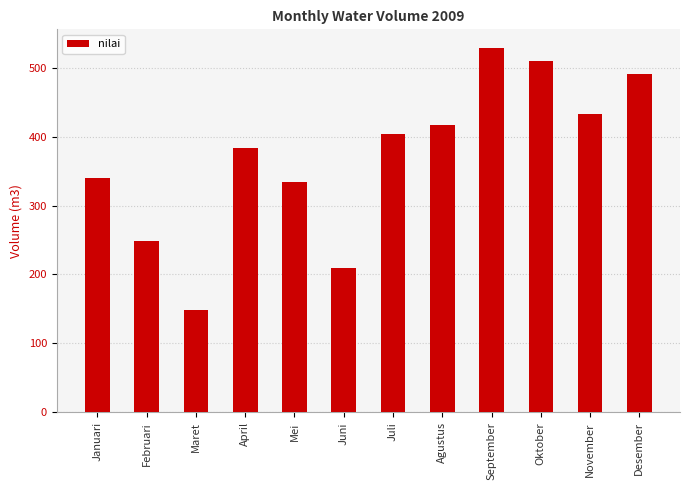

Reading right to left, extract all data points from this chart.

490	432	510	529	417	403	210	334	384	149	248	340